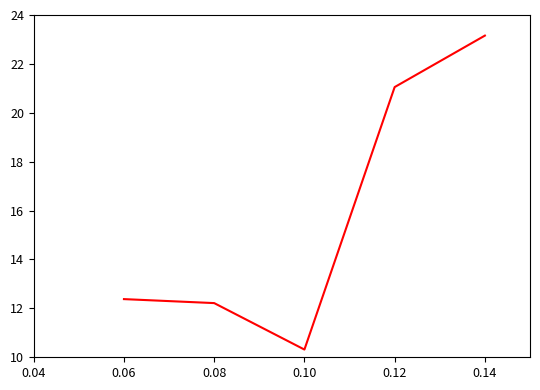

What is the difference between the values at 0.06 and 0.08?

0.2